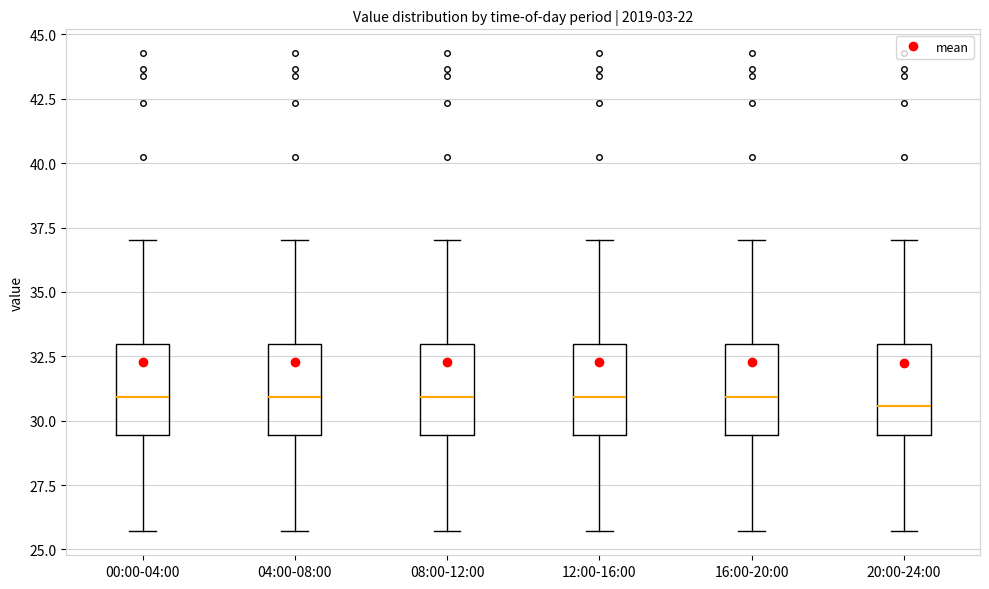

Reading left to right, read every box against the y-axis: the position of its median line, the range the box covers, and the ends of its whiskers. The values are not printed on the chart, so give them approximately, as read against the axis.

00:00-04:00: median 31.0, box 29.5 to 33.0, whiskers 25.5 to 37.0
04:00-08:00: median 31.0, box 29.5 to 33.0, whiskers 25.5 to 37.0
08:00-12:00: median 31.0, box 29.5 to 33.0, whiskers 25.5 to 37.0
12:00-16:00: median 31.0, box 29.5 to 33.0, whiskers 25.5 to 37.0
16:00-20:00: median 31.0, box 29.5 to 33.0, whiskers 25.5 to 37.0
20:00-24:00: median 30.5, box 29.5 to 33.0, whiskers 25.5 to 37.0